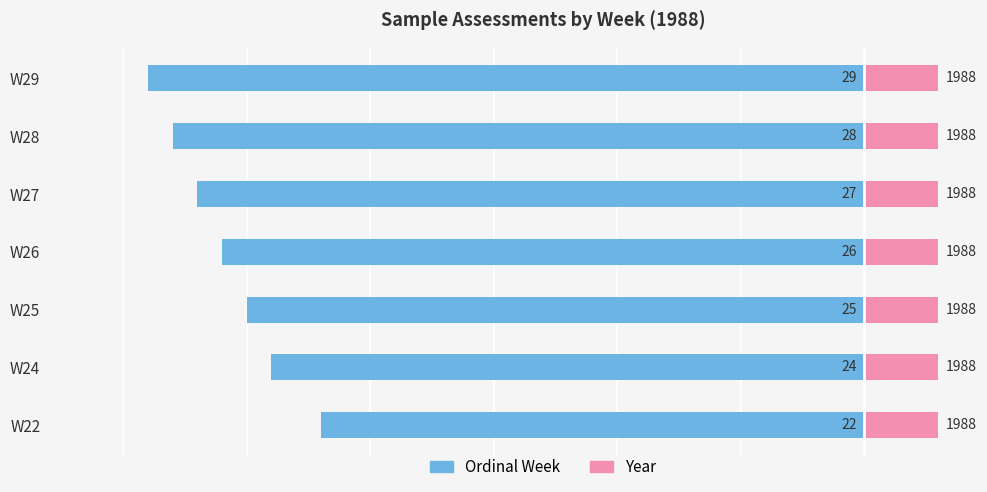

Reading left to right, extract all data points from this chart.

Ordinal Week: -22.0	-24.0	-25.0	-26.0	-27.0	-28.0	-29.0
Year: 0.5	0.5	0.5	0.5	0.5	0.5	0.5